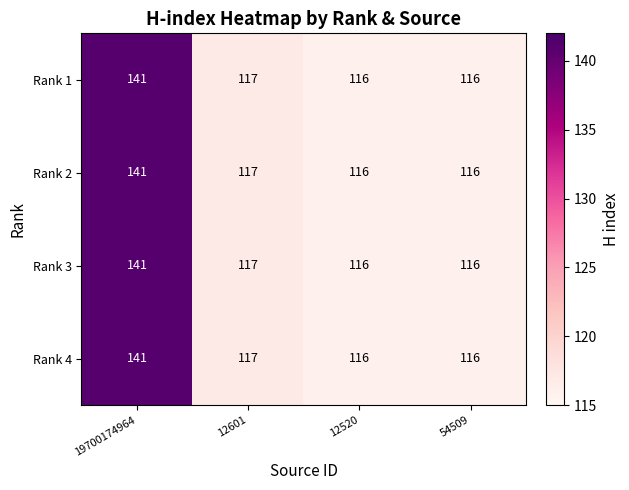

Is it true that Rank 2 equals 181 at 12601?

False